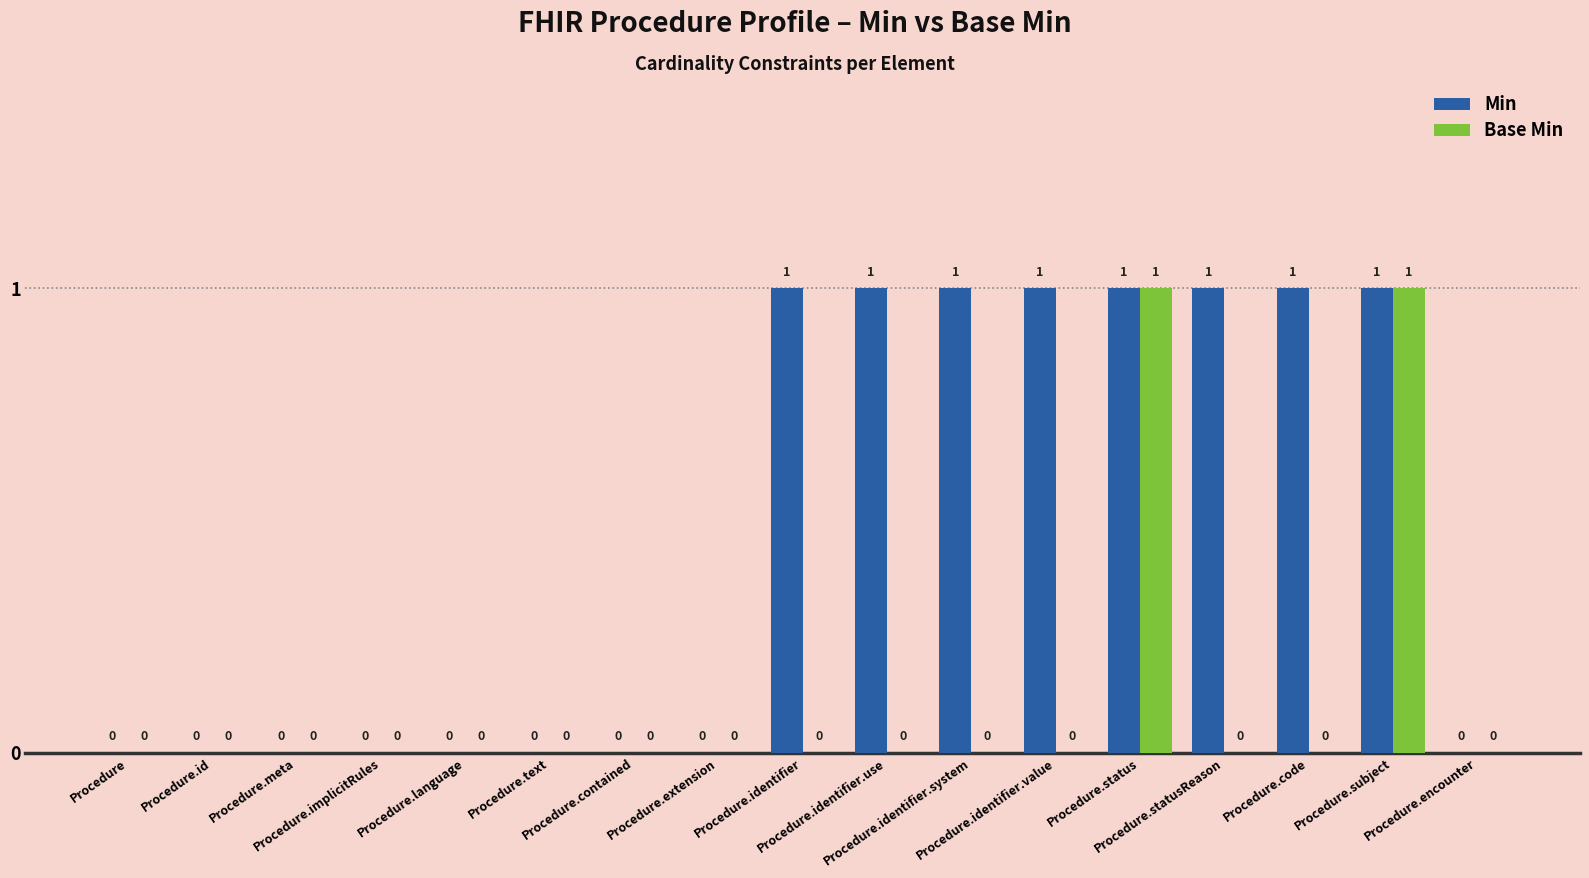

What is the maximum value for Min?

1